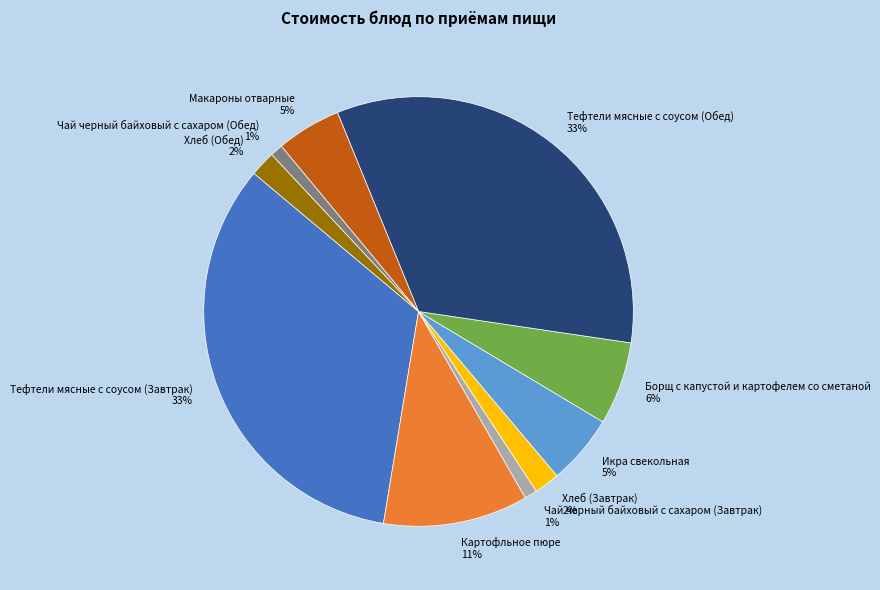

To the nearest percent, what portion does Чай черный байховый с сахаром (Завтрак) represent?

1%